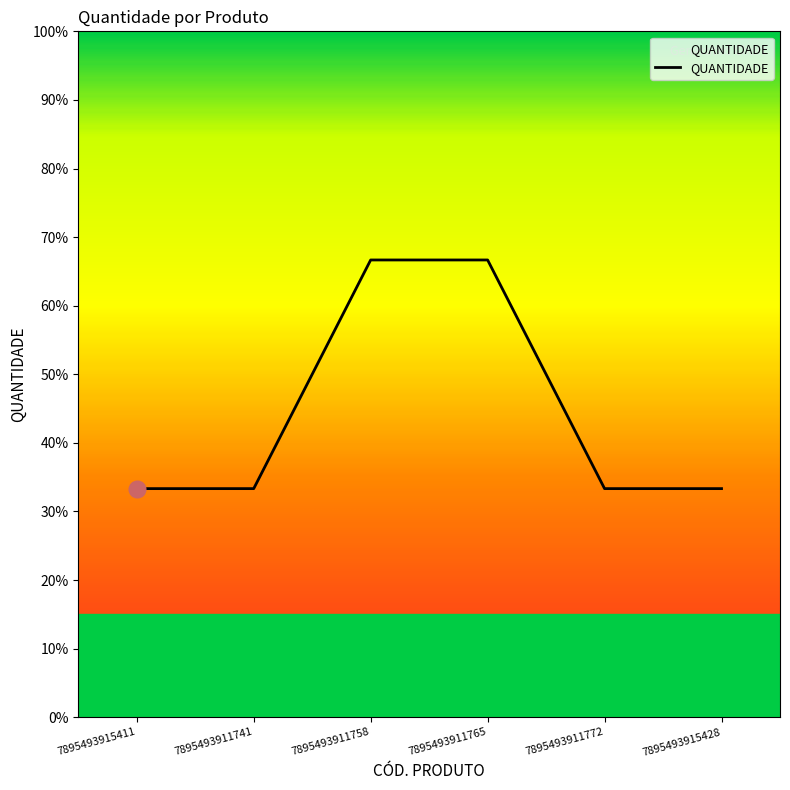

At which label is the value closest to 1?

7895493915411